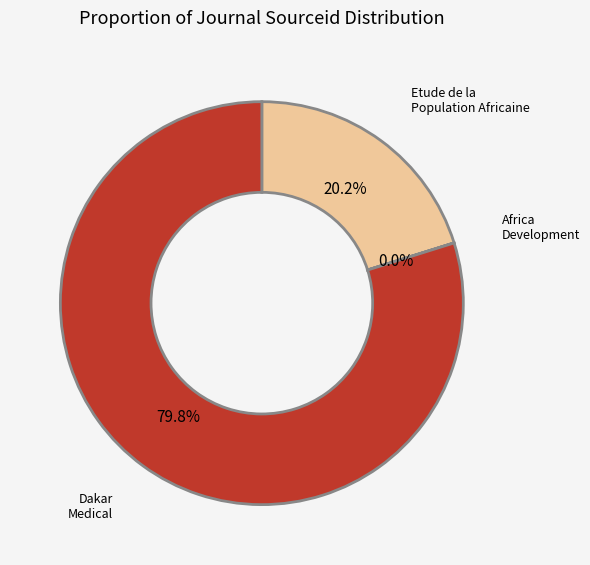

True or false: Etude de la Population Africaine accounts for 20% of the total.

True